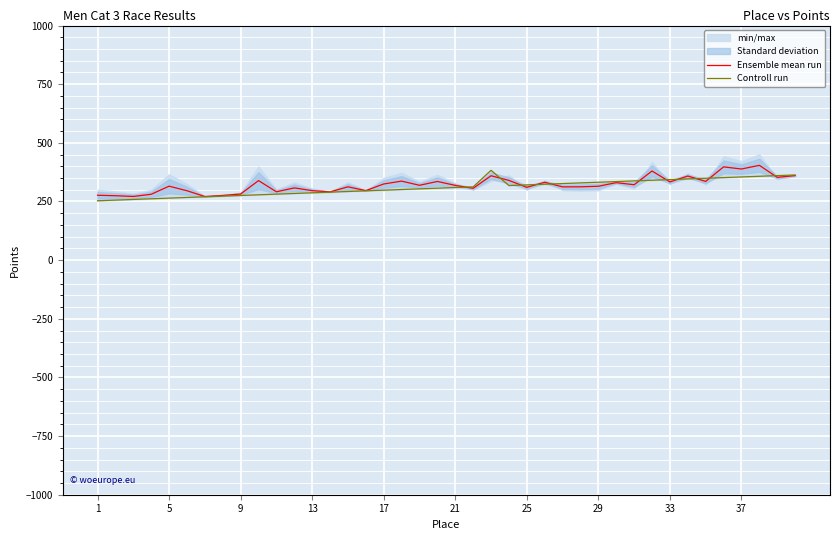

What is the highest value of the Ensemble mean run series?

404.2